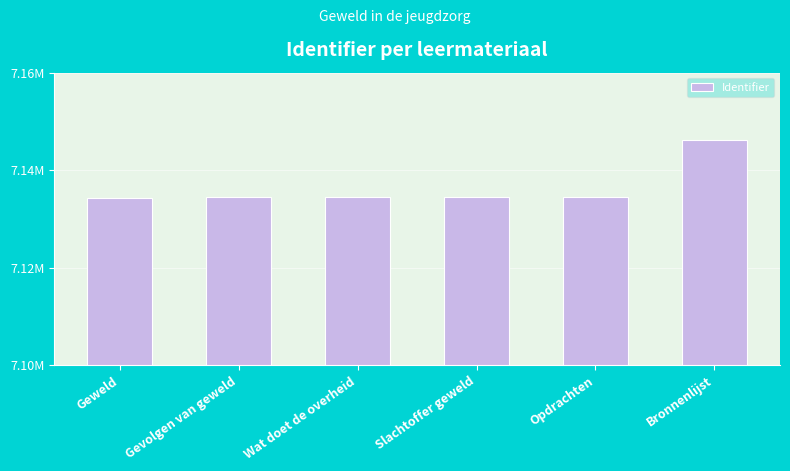

What is the label of the 2nd bar from the left?

Gevolgen van geweld